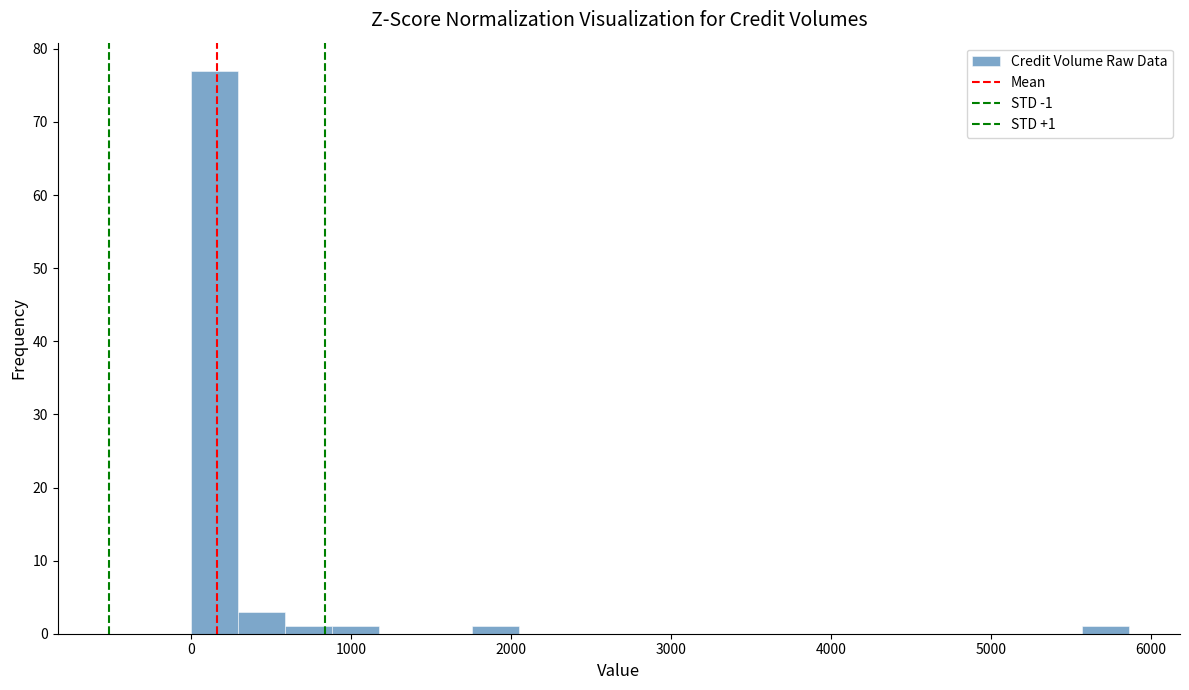

Read against the x-axis, roughly where is the centre of the tallest bar?

100